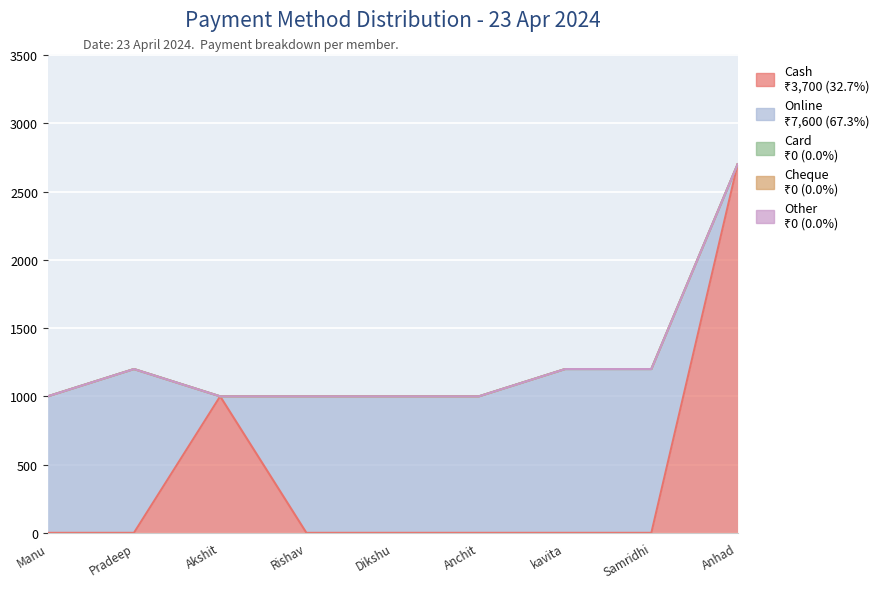

Rank the series by their maximum value, from lowest to highest.

Card, Cheque, Other, Online, Cash